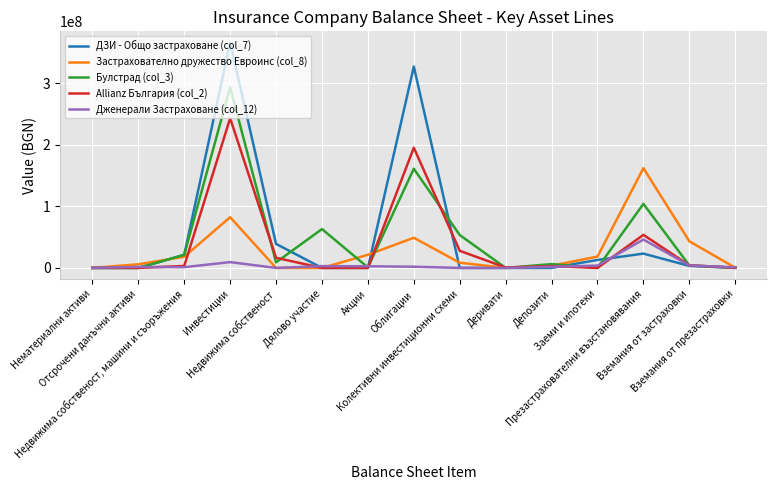

Which series has the widest spread of values?

ДЗИ - Общо застраховане (col_7)